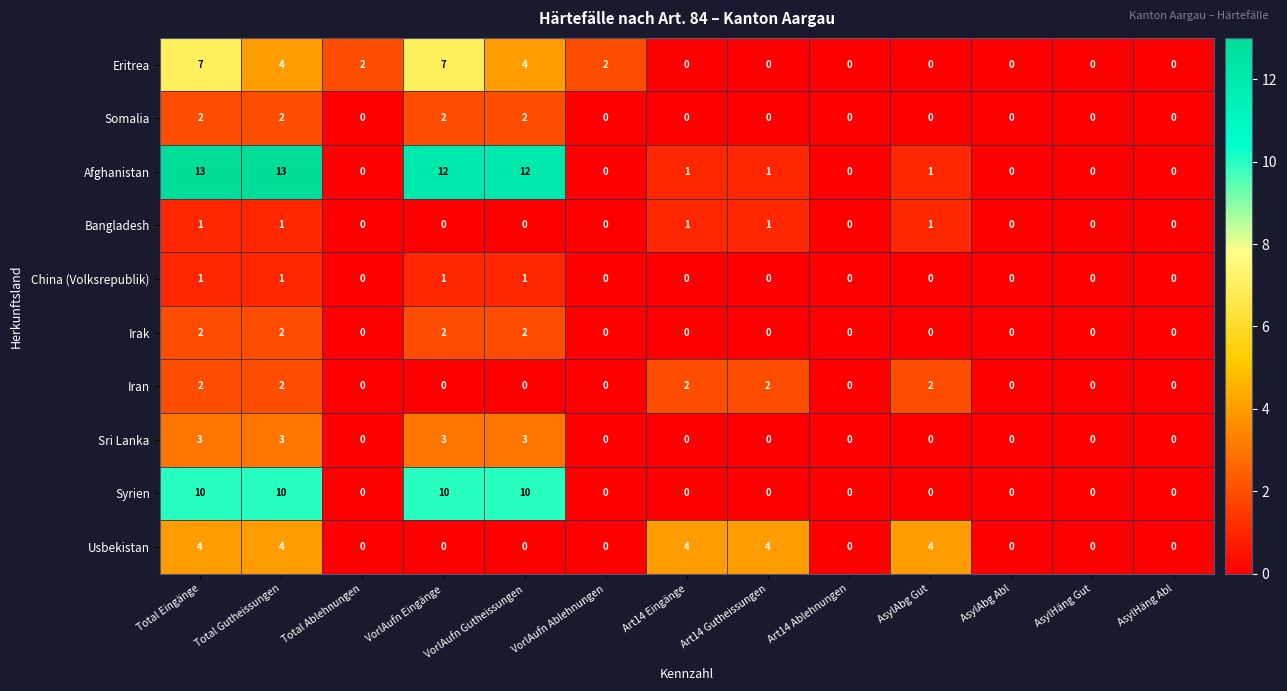

How many series are shown in this chart?

10